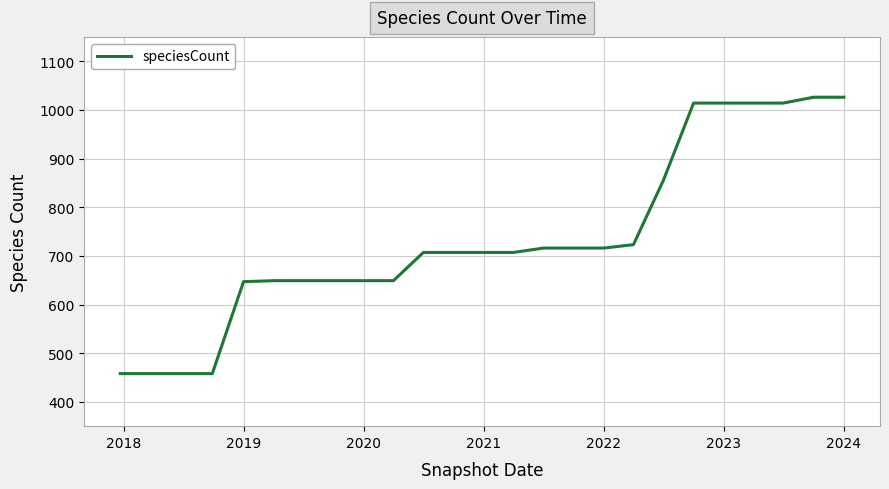

What is the maximum value shown in the chart?

1026